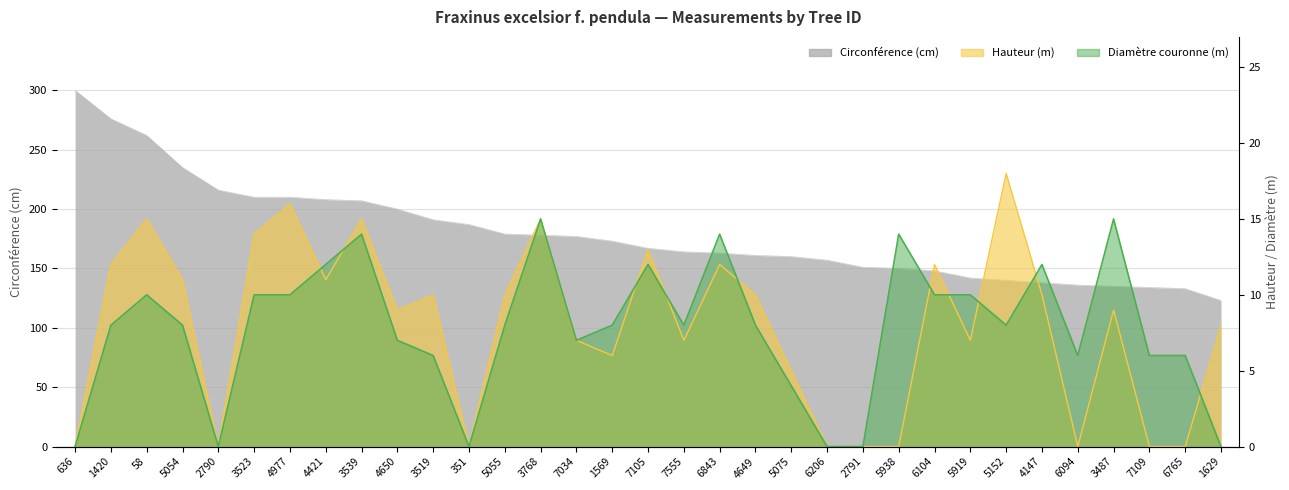

How many data points in Diamètre couronne (m) are less than 8?

13